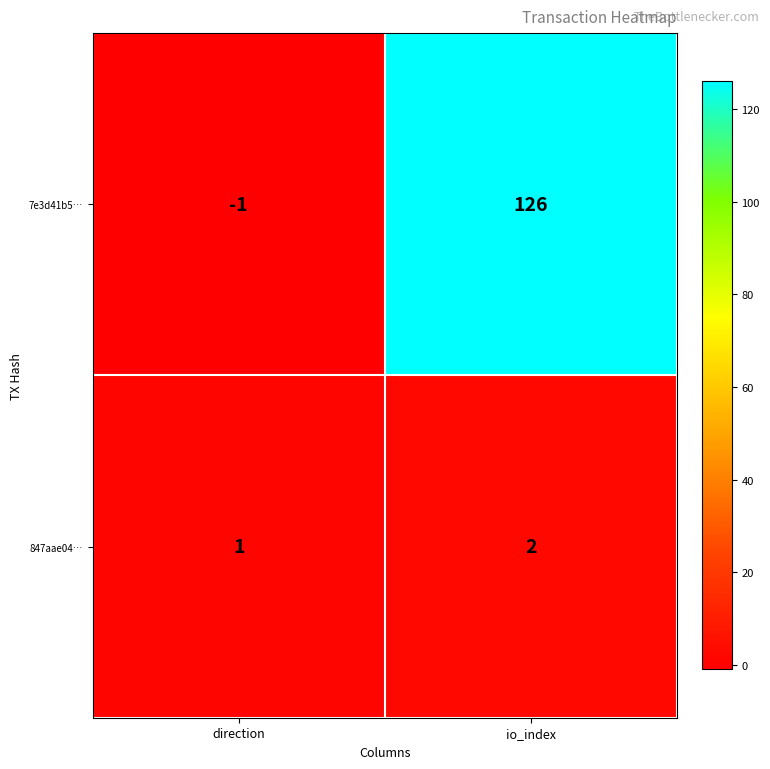

At which label does 847aae04… reach its peak?

io_index